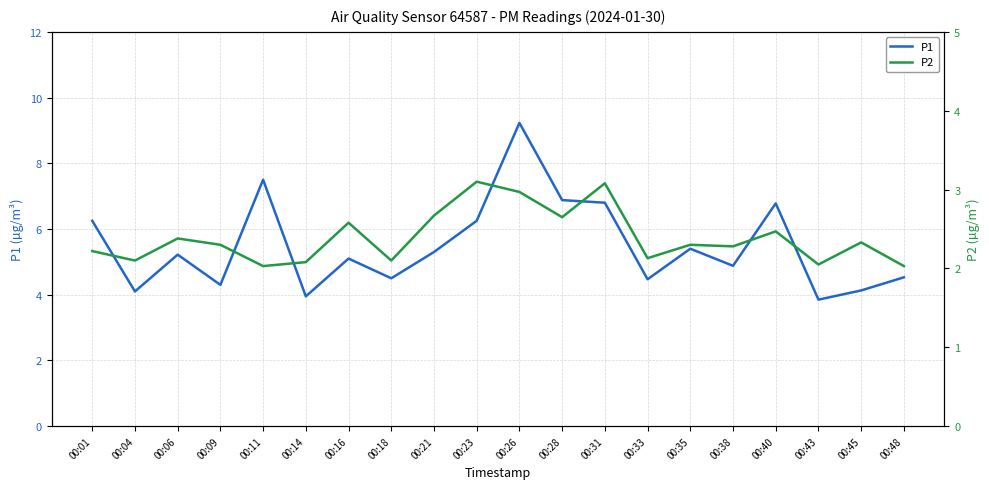

At 00:18, list the series in order from smallest to largest.

P2, P1